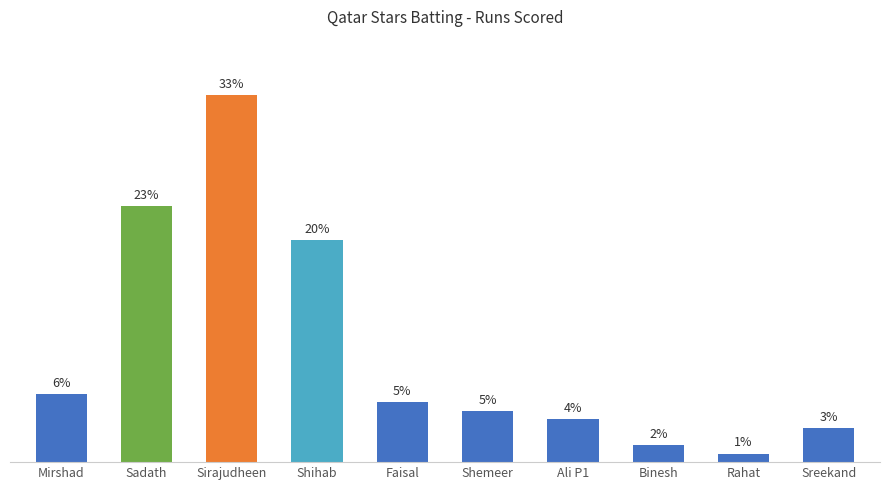

Between Sirajudheen and Binesh, which is larger?

Sirajudheen